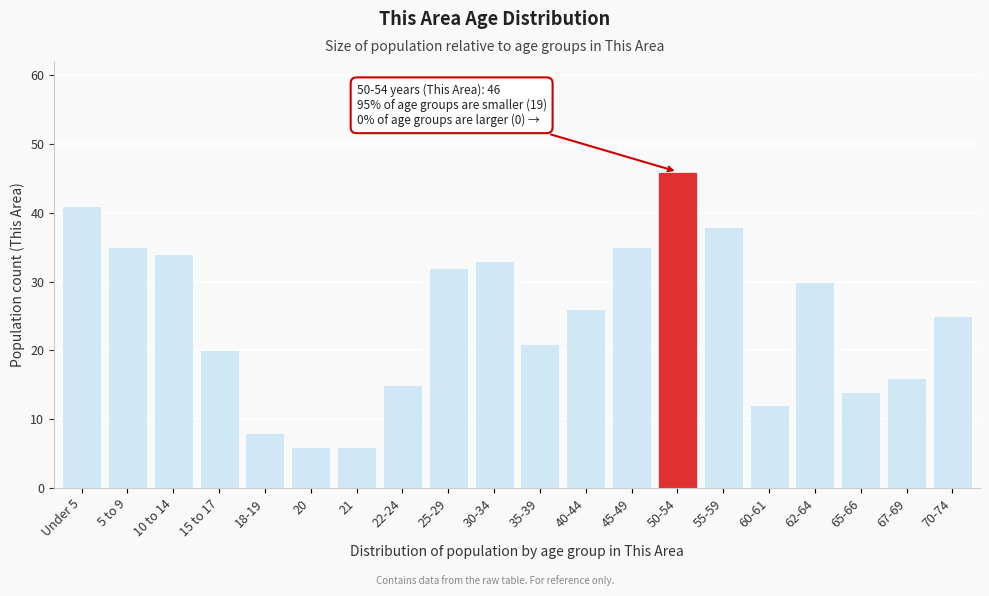

Reading left to right, extract all data points from this chart.

41	35	34	20	8	6	6	15	32	33	21	26	35	46	38	12	30	14	16	25